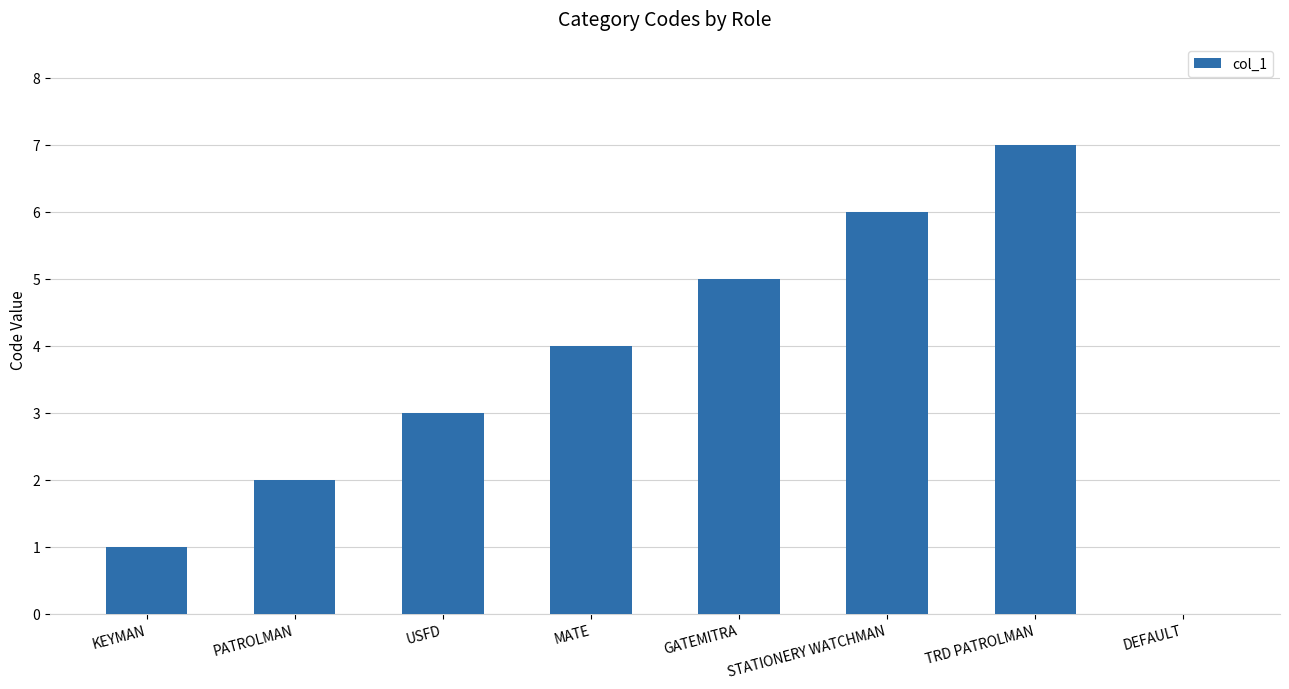

What is the maximum value shown in the chart?

7